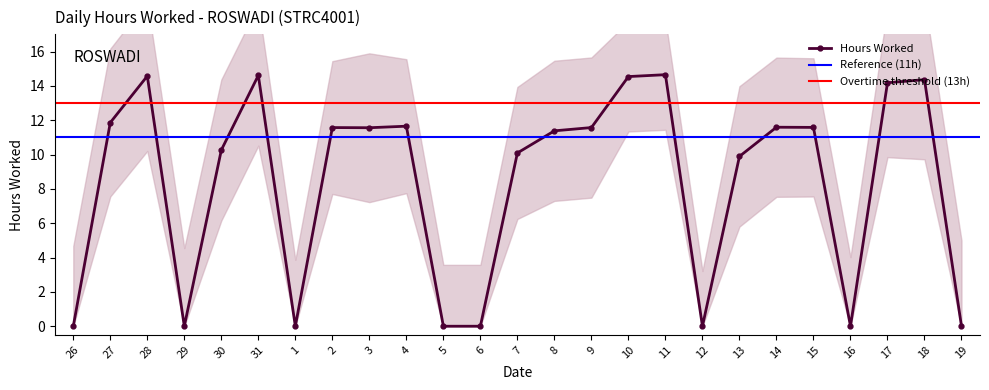

What is the label of the 9th point from the right?

11